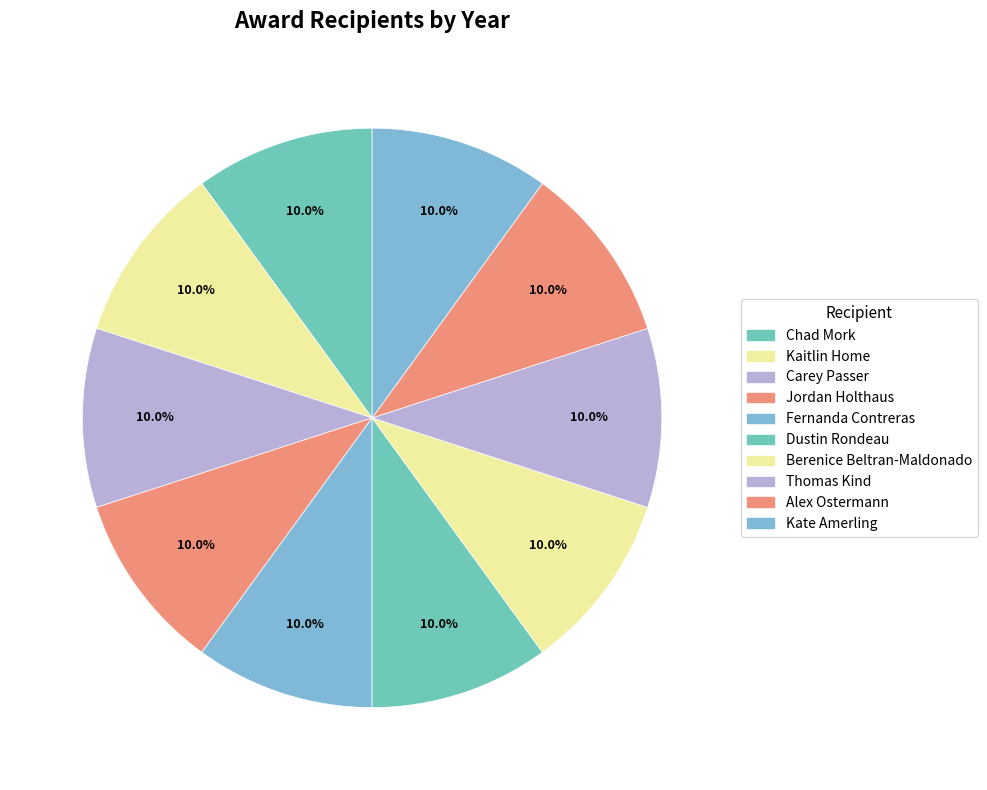

To the nearest percent, what portion does Berenice Beltran-Maldonado represent?

10%